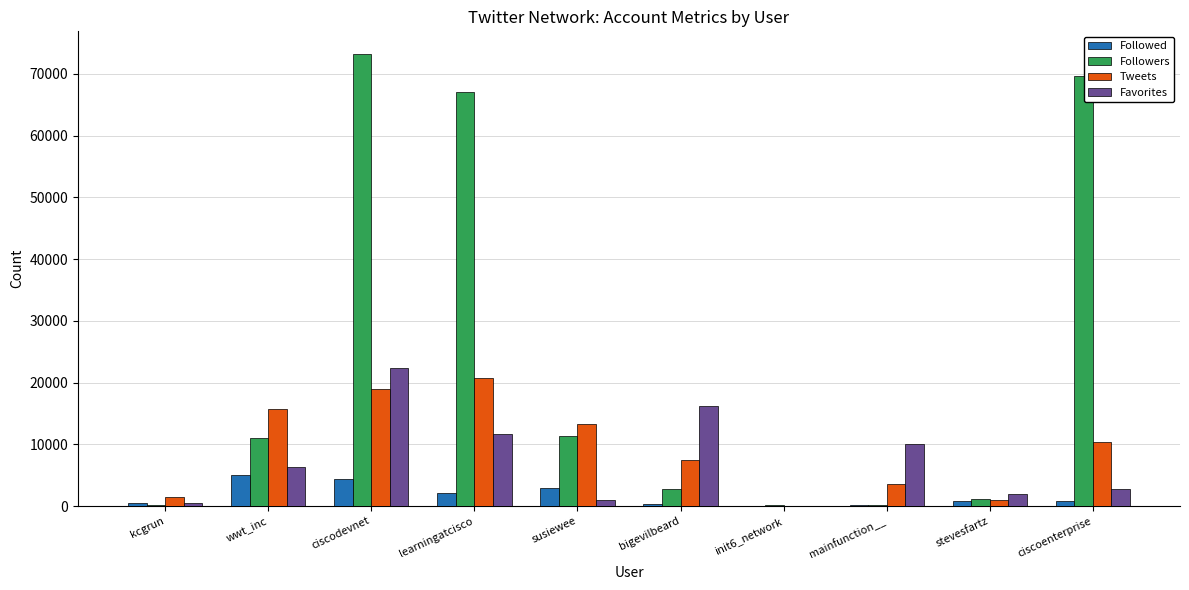

Which series has the widest spread of values?

Followers